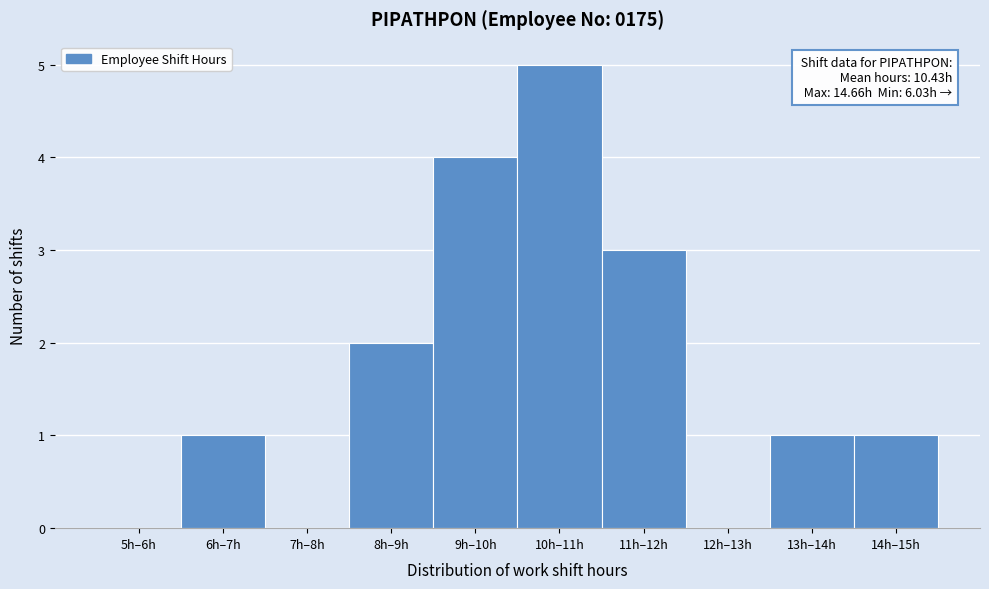

Reading left to right, extract all data points from this chart.

5h–6h=0	6h–7h=1	7h–8h=0	8h–9h=2	9h–10h=4	10h–11h=5	11h–12h=3	12h–13h=0	13h–14h=1	14h–15h=1